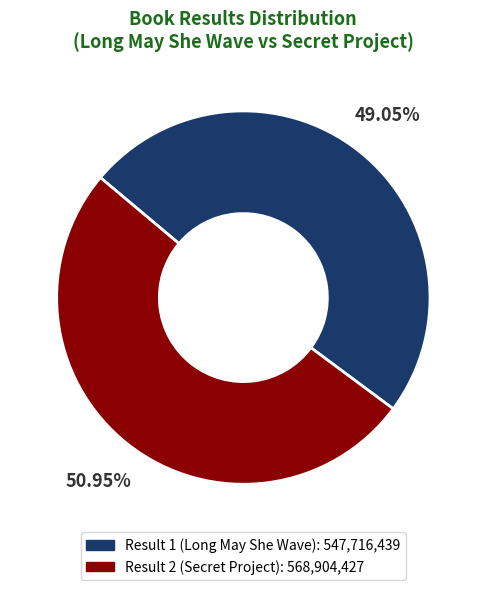

Rank the categories by value from lowest to highest.

Result 1 (Long May She Wave), Result 2 (Secret Project)